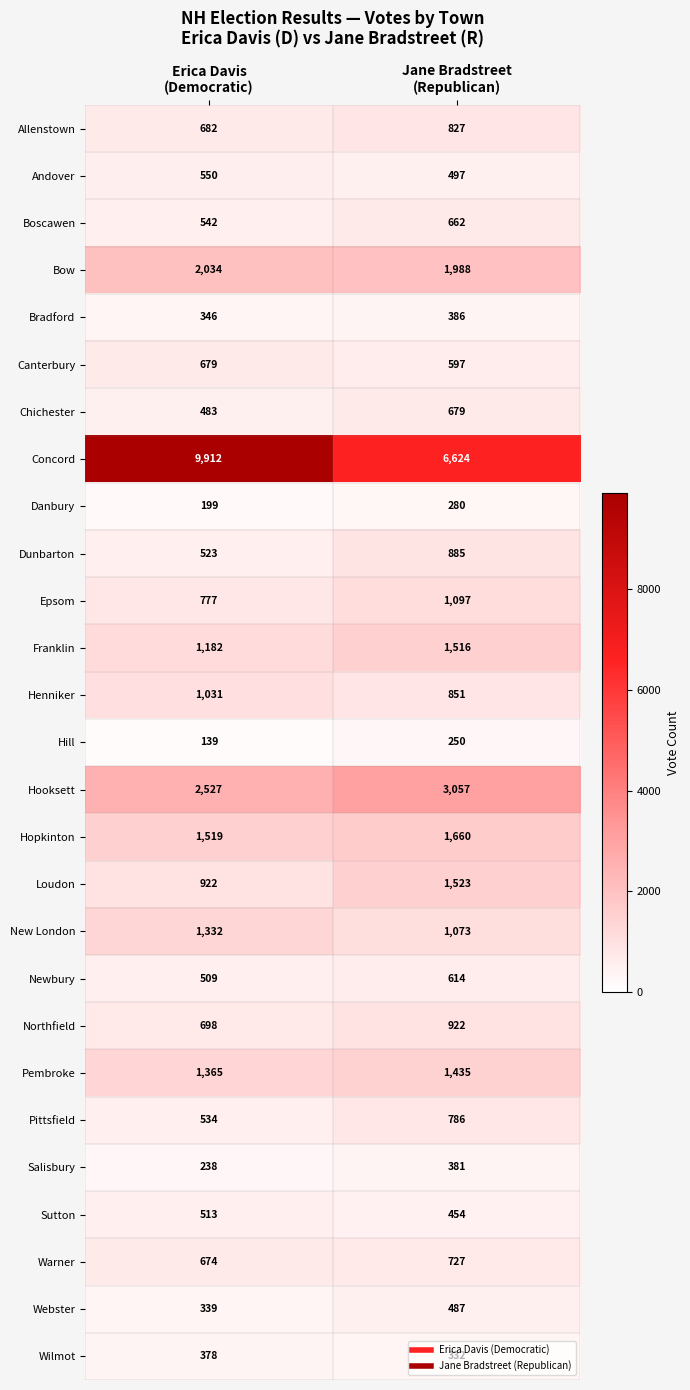

How many series are shown in this chart?

27